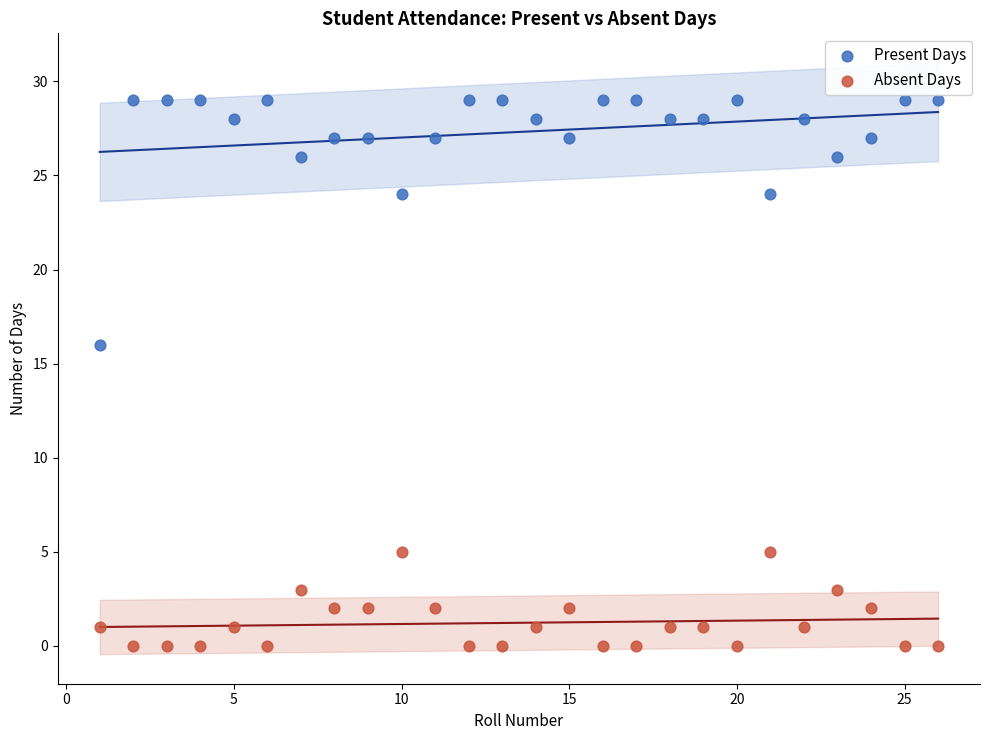

Which series has the largest Y range (max minus min)?

Present Days